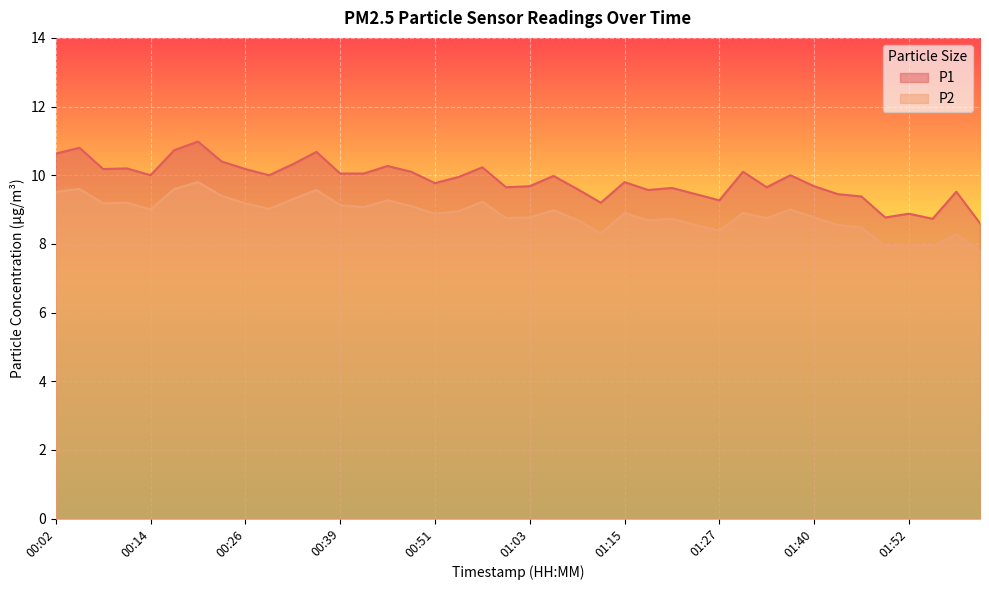

What is the label of the 37th point from the right?

00:11